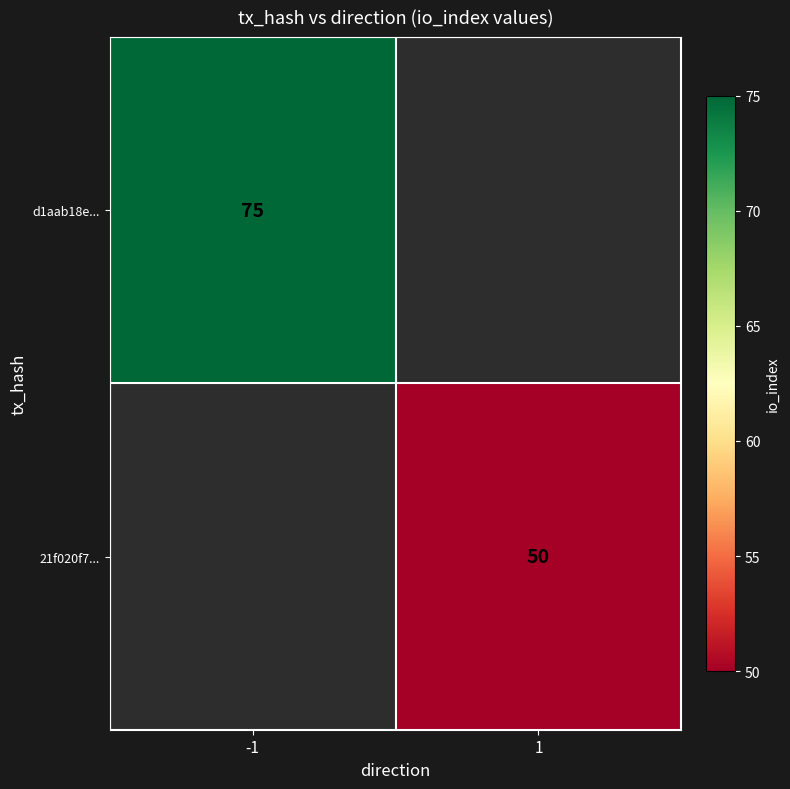

What is the greatest value displayed?

75.0